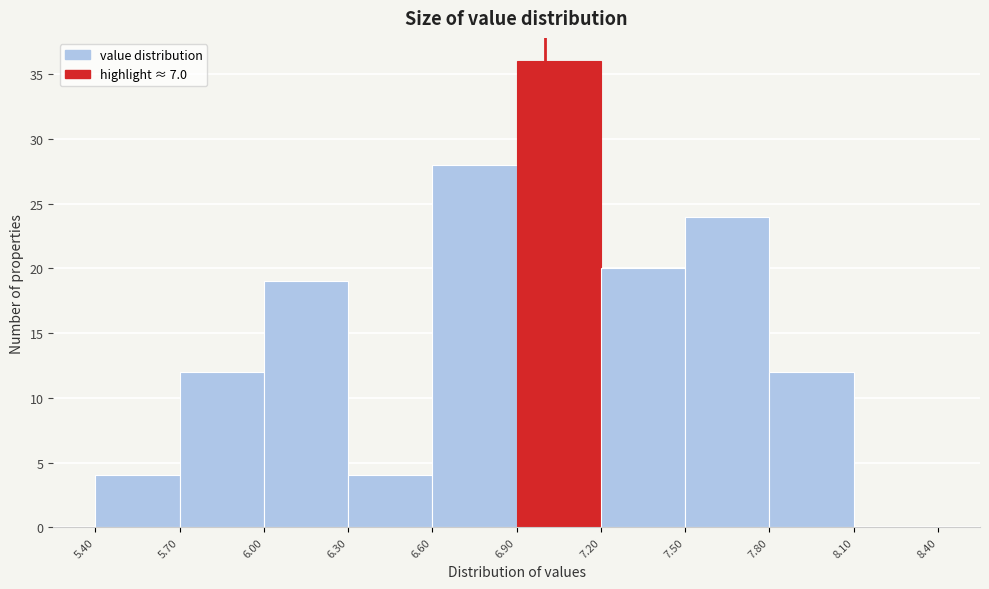

Reading left to right, transcribe this chart: for each bar, give the range it covers on the x-axis and its height. The values are not printed on the chart, so give them approximately, as read against the axis.

5.40 to 5.70: 4
5.70 to 6.00: 12
6.00 to 6.30: 19
6.30 to 6.60: 4
6.60 to 6.90: 28
6.90 to 7.20: 36
7.20 to 7.50: 20
7.50 to 7.80: 24
7.80 to 8.10: 12
8.10 to 8.40: 0